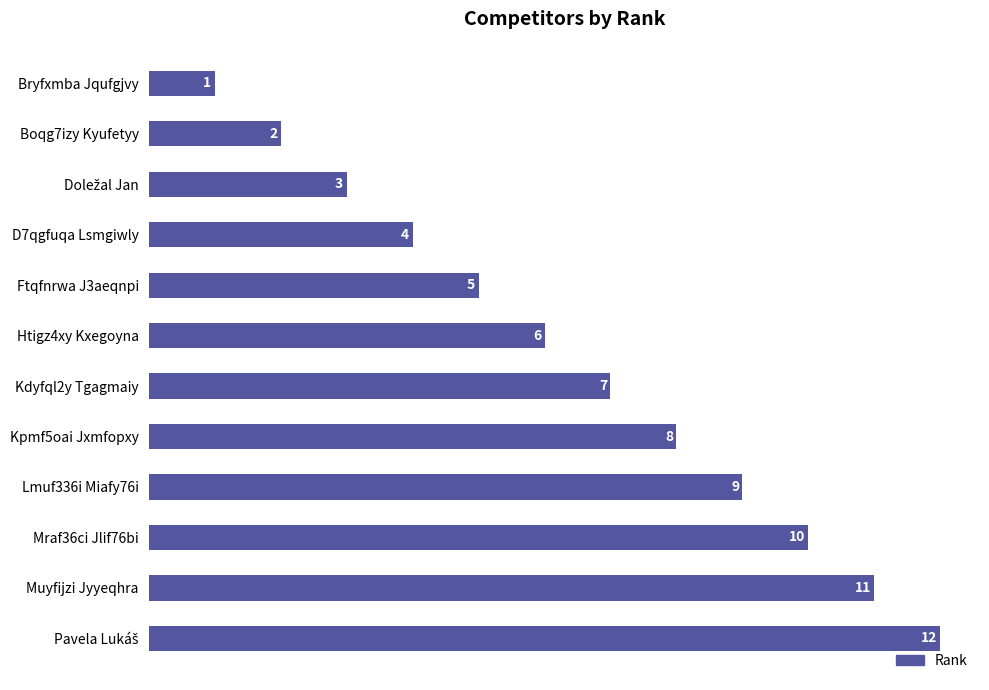

At which label is the value closest to 6?

Htigz4xy Kxegoyna